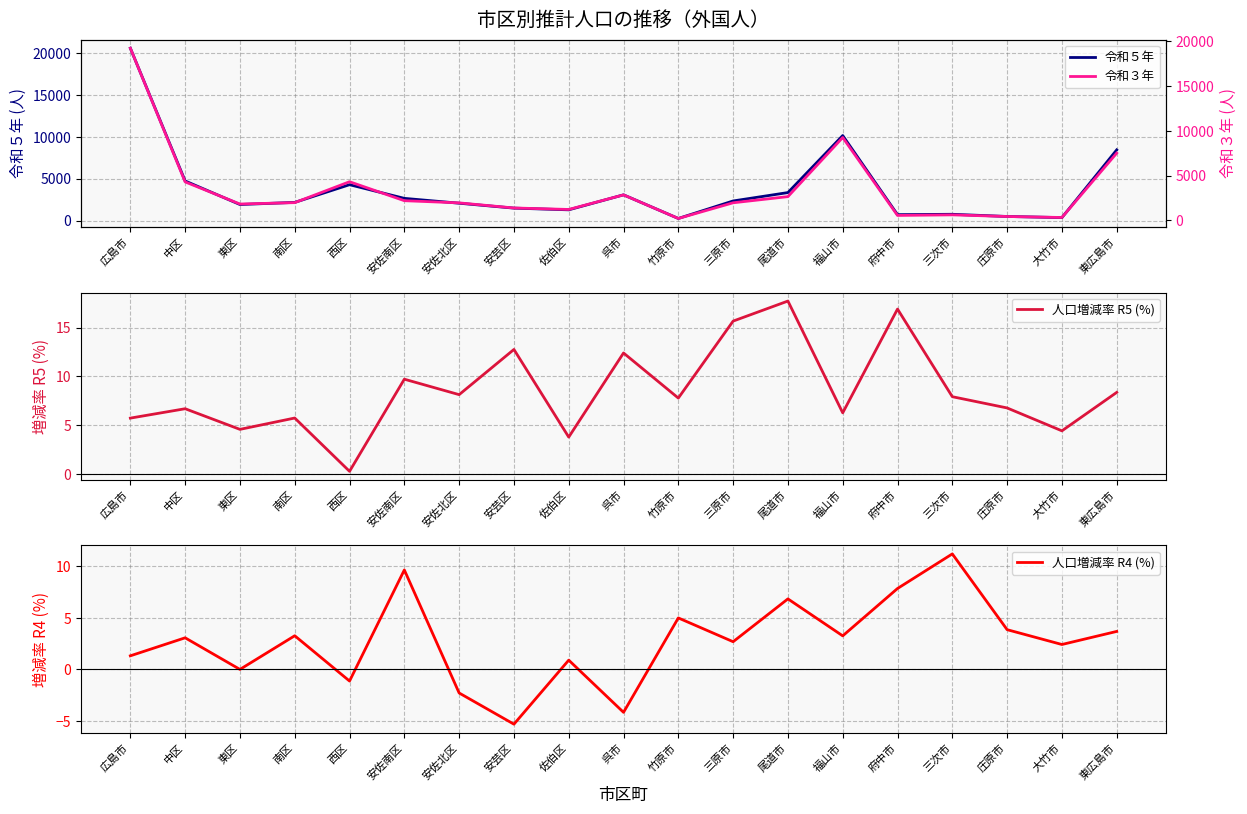

Which series has the largest range (max minus min)?

令和５年